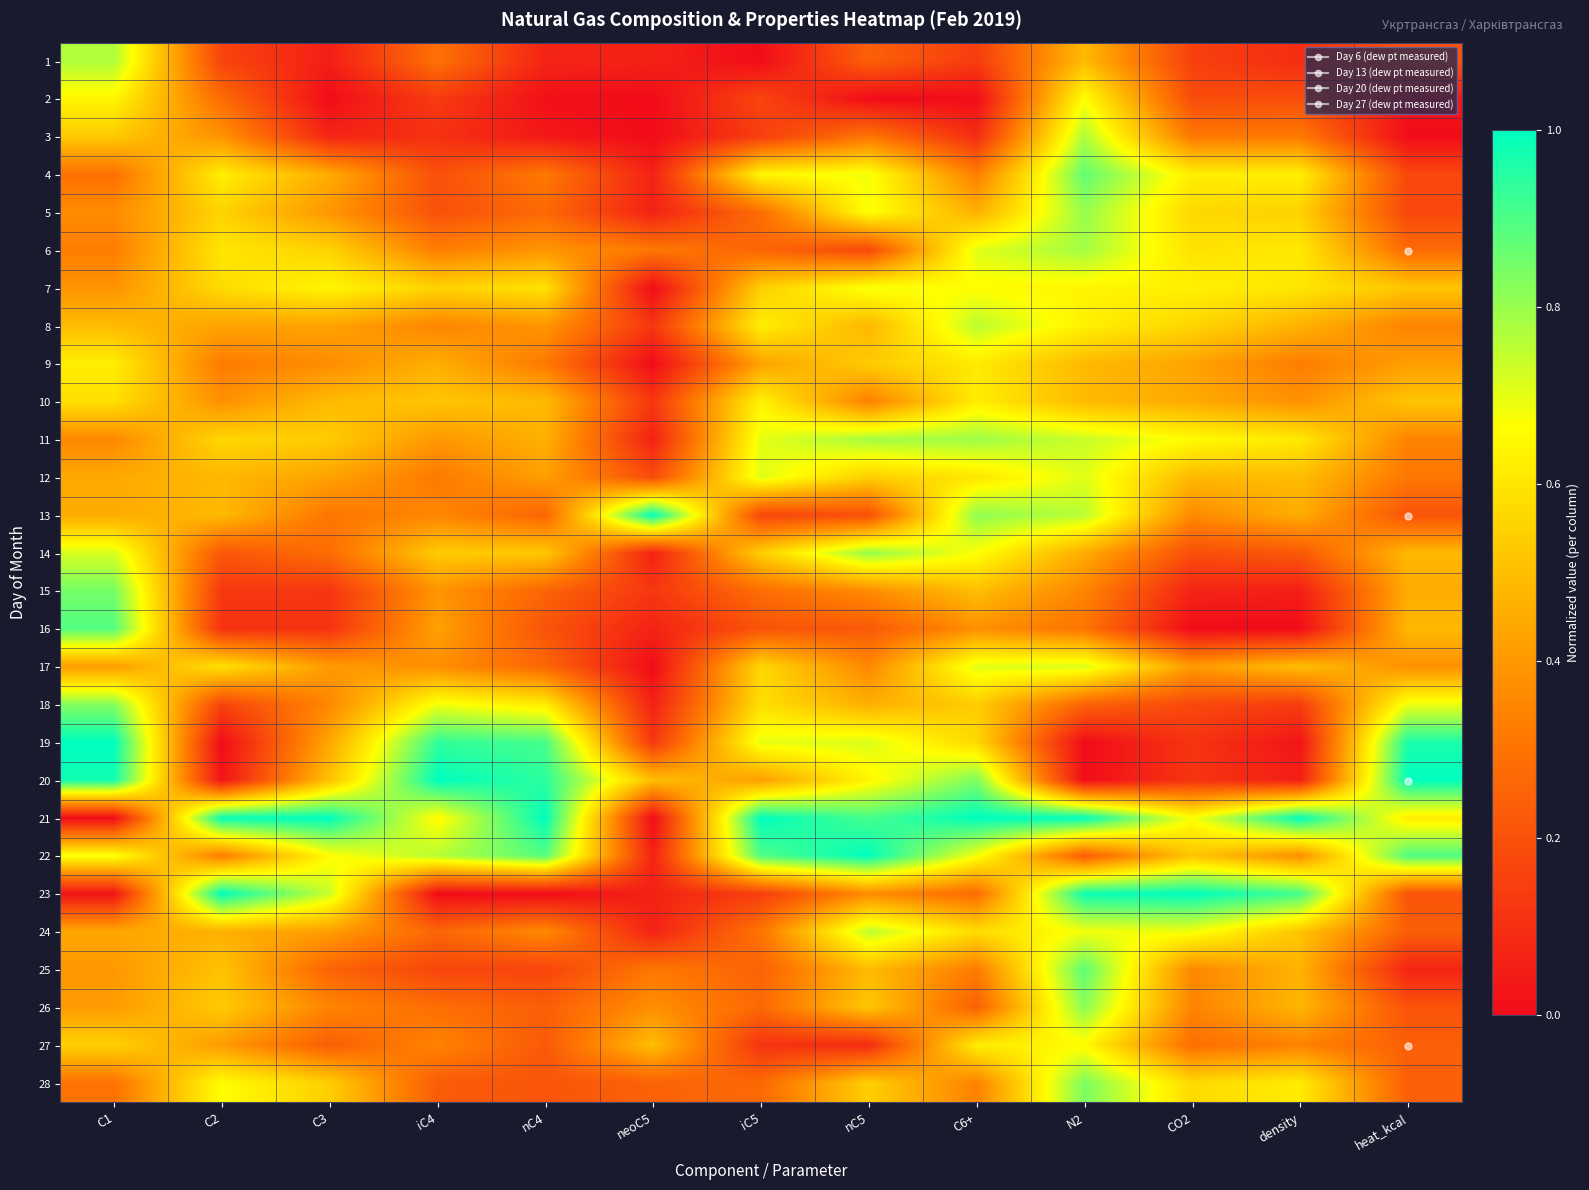

Reading right to left, extract all data points from this chart.

1: heat_kcal=0.2	density=0.1	CO2=0.2	N2=0.5	C6+=0.1	nC5=0.2	iC5=0.0	neoC5=0.1	nC4=0.1	iC4=0.3	C3=0.1	C2=0.2	C1=0.8
2: heat_kcal=0.0	density=0.2	CO2=0.2	N2=0.7	C6+=0.0	nC5=0.0	iC5=0.2	neoC5=0.0	nC4=0.0	iC4=0.1	C3=0.0	C2=0.3	C1=0.6
3: heat_kcal=0.0	density=0.3	CO2=0.3	N2=0.8	C6+=0.1	nC5=0.3	iC5=0.1	neoC5=0.0	nC4=0.0	iC4=0.1	C3=0.1	C2=0.4	C1=0.5
4: heat_kcal=0.2	density=0.6	CO2=0.6	N2=0.9	C6+=0.3	nC5=0.7	iC5=0.6	neoC5=0.1	nC4=0.3	iC4=0.2	C3=0.5	C2=0.6	C1=0.3
5: heat_kcal=0.2	density=0.5	CO2=0.6	N2=0.8	C6+=0.5	nC5=0.7	iC5=0.3	neoC5=0.1	nC4=0.3	iC4=0.2	C3=0.4	C2=0.6	C1=0.4
6: heat_kcal=0.3	density=0.6	CO2=0.6	N2=0.8	C6+=0.7	nC5=0.2	iC5=0.3	neoC5=0.3	nC4=0.4	iC4=0.3	C3=0.6	C2=0.6	C1=0.3
7: heat_kcal=0.5	density=0.6	CO2=0.6	N2=0.6	C6+=0.7	nC5=0.7	iC5=0.5	neoC5=0.0	nC4=0.6	iC4=0.6	C3=0.6	C2=0.6	C1=0.4
8: heat_kcal=0.3	density=0.5	CO2=0.6	N2=0.6	C6+=0.8	nC5=0.5	iC5=0.6	neoC5=0.1	nC4=0.4	iC4=0.3	C3=0.4	C2=0.4	C1=0.5
9: heat_kcal=0.4	density=0.3	CO2=0.4	N2=0.5	C6+=0.6	nC5=0.5	iC5=0.4	neoC5=0.0	nC4=0.3	iC4=0.5	C3=0.4	C2=0.3	C1=0.6
10: heat_kcal=0.5	density=0.4	CO2=0.4	N2=0.5	C6+=0.6	nC5=0.3	iC5=0.6	neoC5=0.1	nC4=0.5	iC4=0.5	C3=0.5	C2=0.4	C1=0.6
11: heat_kcal=0.3	density=0.6	CO2=0.7	N2=0.7	C6+=0.8	nC5=0.8	iC5=0.7	neoC5=0.1	nC4=0.5	iC4=0.4	C3=0.5	C2=0.6	C1=0.4
12: heat_kcal=0.3	density=0.5	CO2=0.5	N2=0.7	C6+=0.6	nC5=0.5	iC5=0.7	neoC5=0.2	nC4=0.4	iC4=0.3	C3=0.4	C2=0.5	C1=0.4
13: heat_kcal=0.2	density=0.5	CO2=0.4	N2=0.8	C6+=0.8	nC5=0.2	iC5=0.2	neoC5=1.0	nC4=0.3	iC4=0.4	C3=0.3	C2=0.5	C1=0.4
14: heat_kcal=0.5	density=0.2	CO2=0.2	N2=0.5	C6+=0.7	nC5=0.8	iC5=0.5	neoC5=0.1	nC4=0.5	iC4=0.5	C3=0.3	C2=0.2	C1=0.7
15: heat_kcal=0.4	density=0.1	CO2=0.1	N2=0.3	C6+=0.5	nC5=0.4	iC5=0.3	neoC5=0.1	nC4=0.3	iC4=0.4	C3=0.1	C2=0.1	C1=0.8
16: heat_kcal=0.5	density=0.0	CO2=0.0	N2=0.3	C6+=0.4	nC5=0.2	iC5=0.2	neoC5=0.1	nC4=0.2	iC4=0.4	C3=0.1	C2=0.1	C1=0.9
17: heat_kcal=0.4	density=0.5	CO2=0.4	N2=0.7	C6+=0.7	nC5=0.4	iC5=0.6	neoC5=0.0	nC4=0.3	iC4=0.4	C3=0.4	C2=0.6	C1=0.4
18: heat_kcal=0.7	density=0.1	CO2=0.2	N2=0.3	C6+=0.5	nC5=0.5	iC5=0.6	neoC5=0.1	nC4=0.6	iC4=0.7	C3=0.4	C2=0.2	C1=0.8
19: heat_kcal=1.0	density=0.0	CO2=0.1	N2=0.0	C6+=0.6	nC5=0.7	iC5=0.7	neoC5=0.1	nC4=0.9	iC4=0.9	C3=0.4	C2=0.0	C1=1.0
20: heat_kcal=1.0	density=0.1	CO2=0.1	N2=0.0	C6+=0.8	nC5=0.6	iC5=0.4	neoC5=0.5	nC4=0.9	iC4=1.0	C3=0.5	C2=0.0	C1=1.0
21: heat_kcal=0.6	density=1.0	CO2=0.7	N2=1.0	C6+=1.0	nC5=0.9	iC5=1.0	neoC5=0.0	nC4=1.0	iC4=0.7	C3=1.0	C2=1.0	C1=0.0
22: heat_kcal=0.9	density=0.4	CO2=0.5	N2=0.2	C6+=0.7	nC5=1.0	iC5=0.9	neoC5=0.1	nC4=0.9	iC4=0.8	C3=0.7	C2=0.3	C1=0.7
23: heat_kcal=0.2	density=0.9	CO2=1.0	N2=1.0	C6+=0.3	nC5=0.4	iC5=0.1	neoC5=0.1	nC4=0.0	iC4=0.0	C3=0.7	C2=1.0	C1=0.0
24: heat_kcal=0.2	density=0.5	CO2=0.7	N2=0.7	C6+=0.6	nC5=0.8	iC5=0.3	neoC5=0.1	nC4=0.4	iC4=0.3	C3=0.4	C2=0.5	C1=0.4
25: heat_kcal=0.1	density=0.5	CO2=0.4	N2=0.9	C6+=0.3	nC5=0.5	iC5=0.2	neoC5=0.3	nC4=0.2	iC4=0.2	C3=0.3	C2=0.5	C1=0.4
26: heat_kcal=0.2	density=0.5	CO2=0.3	N2=0.8	C6+=0.2	nC5=0.5	iC5=0.3	neoC5=0.4	nC4=0.2	iC4=0.3	C3=0.3	C2=0.5	C1=0.4
27: heat_kcal=0.2	density=0.3	CO2=0.3	N2=0.7	C6+=0.6	nC5=0.1	iC5=0.1	neoC5=0.5	nC4=0.2	iC4=0.3	C3=0.2	C2=0.4	C1=0.5
28: heat_kcal=0.2	density=0.6	CO2=0.6	N2=0.8	C6+=0.3	nC5=0.5	iC5=0.3	neoC5=0.2	nC4=0.2	iC4=0.2	C3=0.5	C2=0.7	C1=0.3